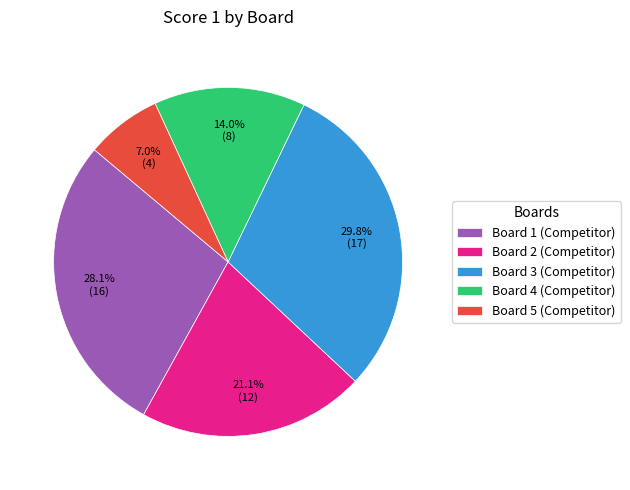

Is there a majority slice in this chart?

No